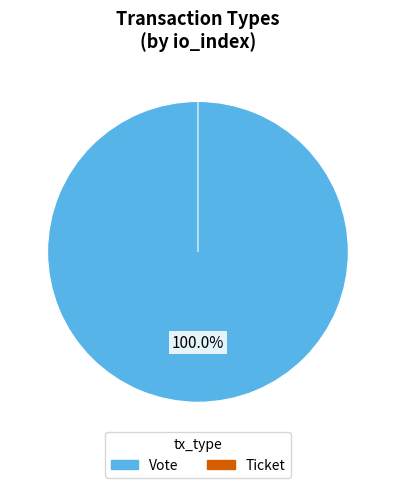

To the nearest percent, what is the average slice percentage?

50%